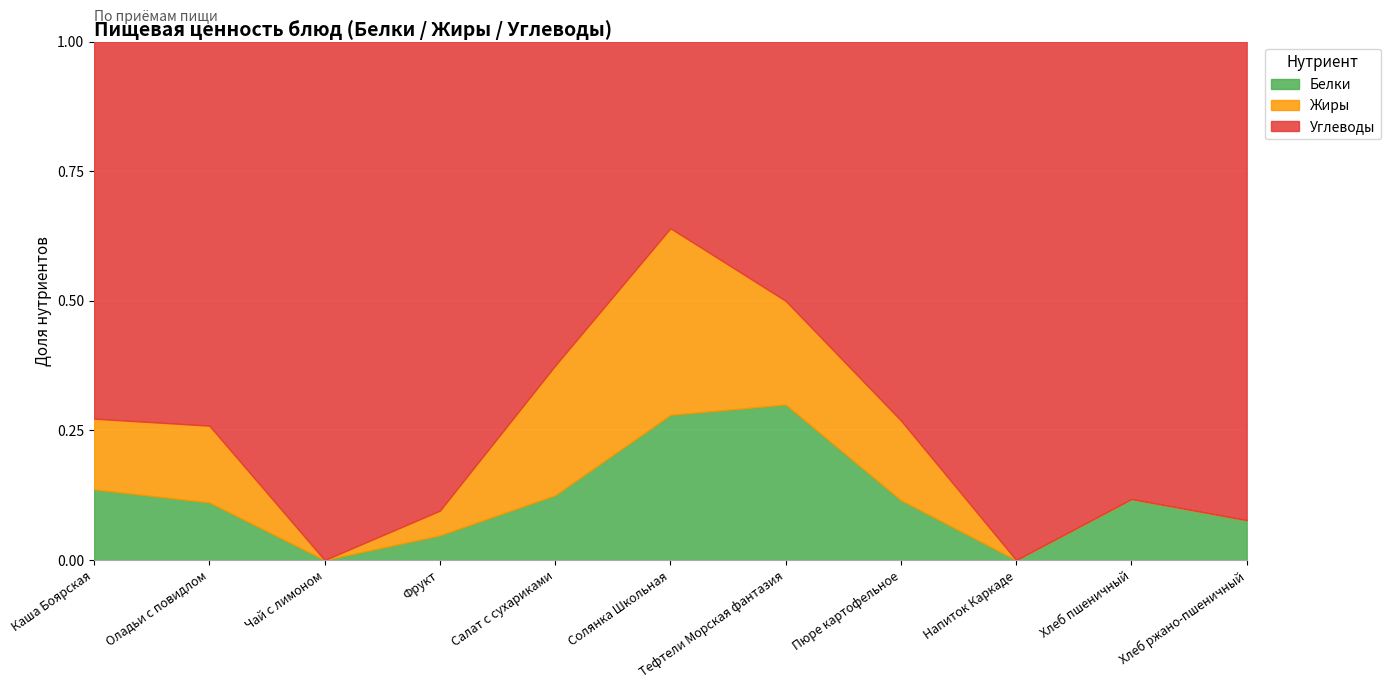

Reading left to right, extract all data points from this chart.

Белки: Каша Боярская=6	Оладьи с повидлом=3	Чай с лимоном=0	Фрукт=1	Салат с сухариками=3	Солянка Школьная=7	Тефтели Морская фантазия=6	Пюре картофельное=3	Напиток Каркаде=0	Хлеб пшеничный=2	Хлеб ржано-пшеничный=2
Жиры: Каша Боярская=6	Оладьи с повидлом=4	Чай с лимоном=0	Фрукт=1	Салат с сухариками=6	Солянка Школьная=9	Тефтели Морская фантазия=4	Пюре картофельное=4	Напиток Каркаде=0	Хлеб пшеничный=0	Хлеб ржано-пшеничный=0
Углеводы: Каша Боярская=32	Оладьи с повидлом=20	Чай с лимоном=15	Фрукт=19	Салат с сухариками=15	Солянка Школьная=9	Тефтели Морская фантазия=10	Пюре картофельное=19	Напиток Каркаде=15	Хлеб пшеничный=15	Хлеб ржано-пшеничный=24